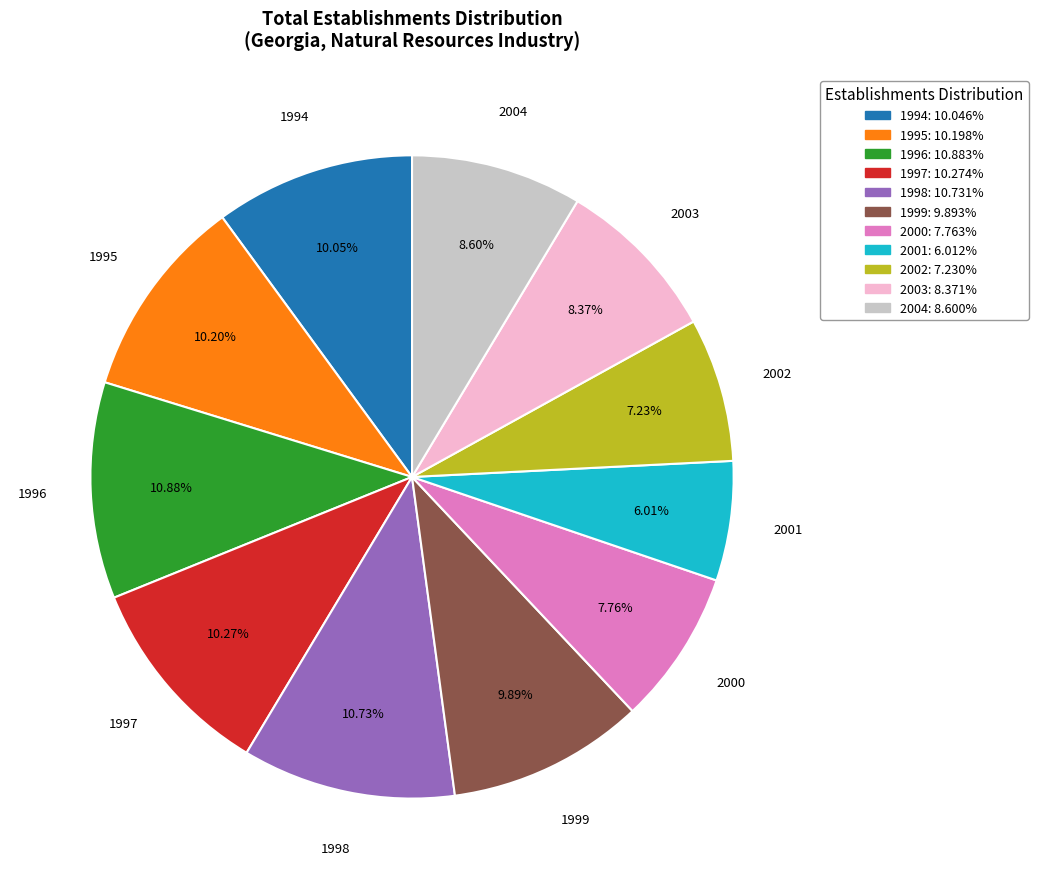

Between 2004 and 1995, which is larger?

1995